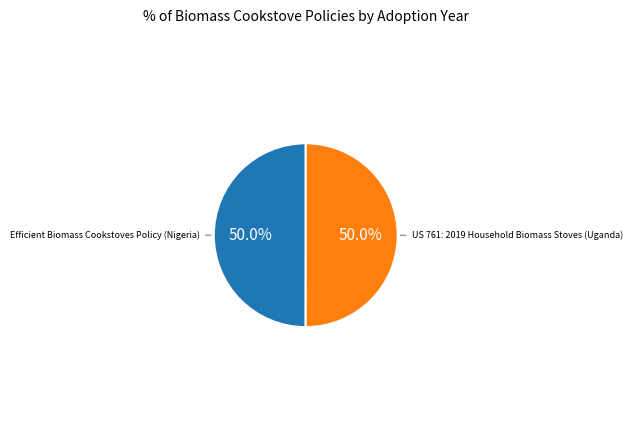

Approximately how many times larger is the value at Efficient Biomass Cookstoves Policy (Nigeria) compared to US 761: 2019 Household Biomass Stoves (Uganda)?

1.0